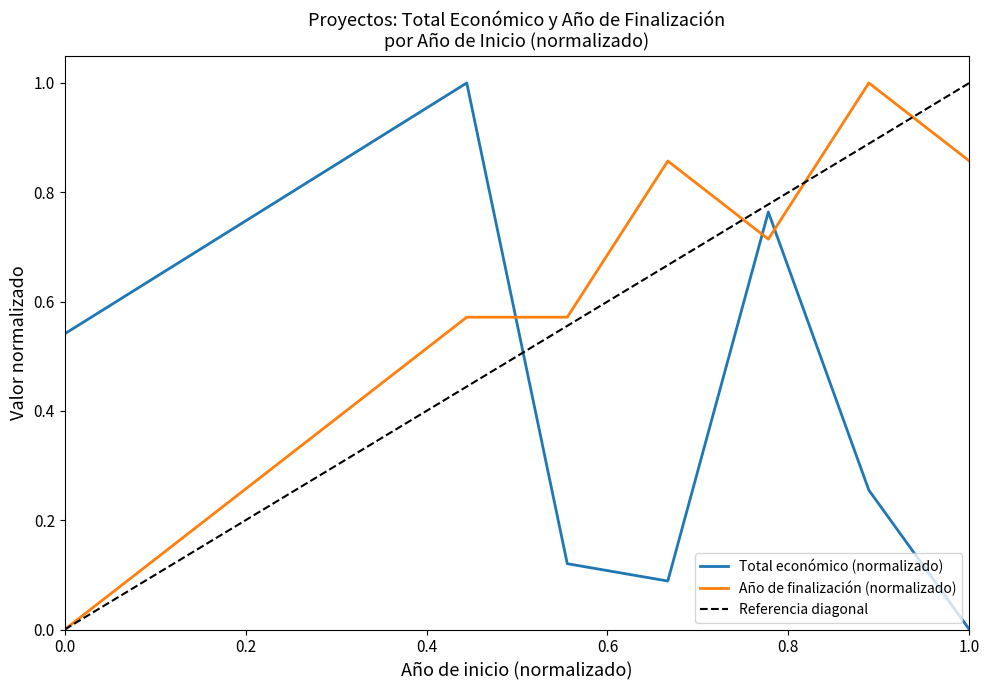

True or false: Total económico (normalizado) and Año de finalización (normalizado) cross at least once.

True